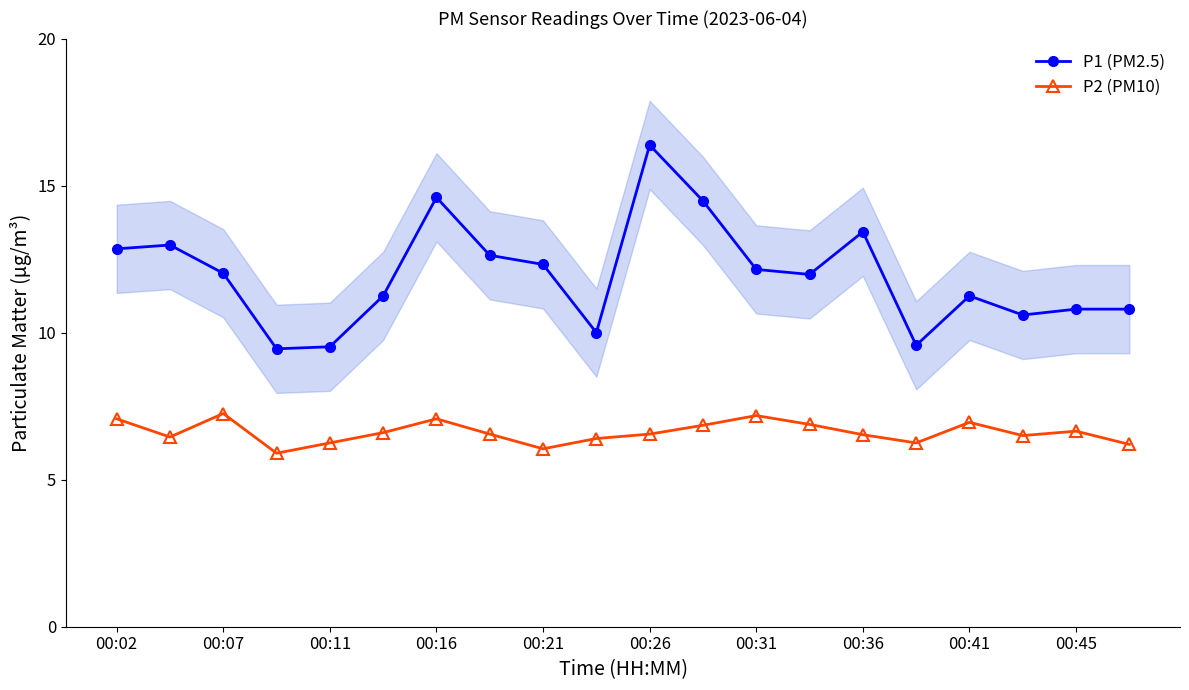

Rank the series by their average value, from highest to lowest.

P1 (PM2.5), P2 (PM10)